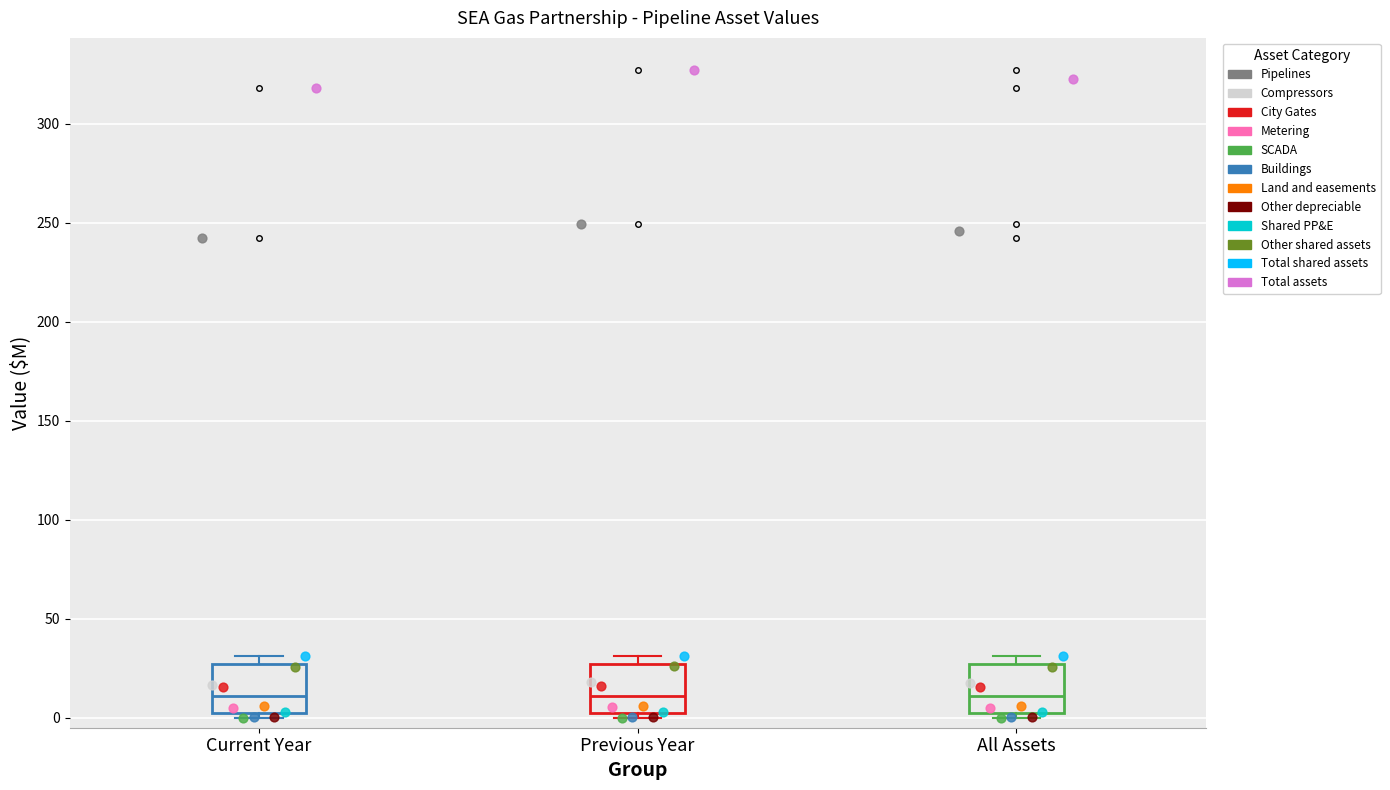

Reading left to right, transcribe this box plot: for each box, give where its median line is, the range the box spans, and where its two whiskers end, as read against the y-axis. The values are not printed on the chart, so give them approximately, as read against the axis.

Current Year: median 10, box 0 to 25, whiskers 0 (just below the box's lower edge) to 30
Previous Year: median 10, box 0 to 25, whiskers 0 (just below the box's lower edge) to 30
All Assets: median 10, box 0 to 25, whiskers 0 (just below the box's lower edge) to 30